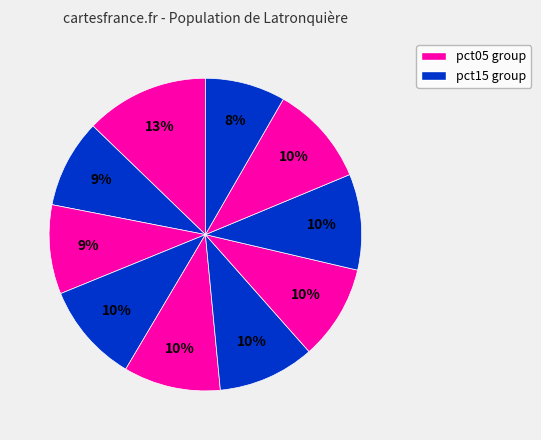

Which category has the biggest portion of the pie?

pct05